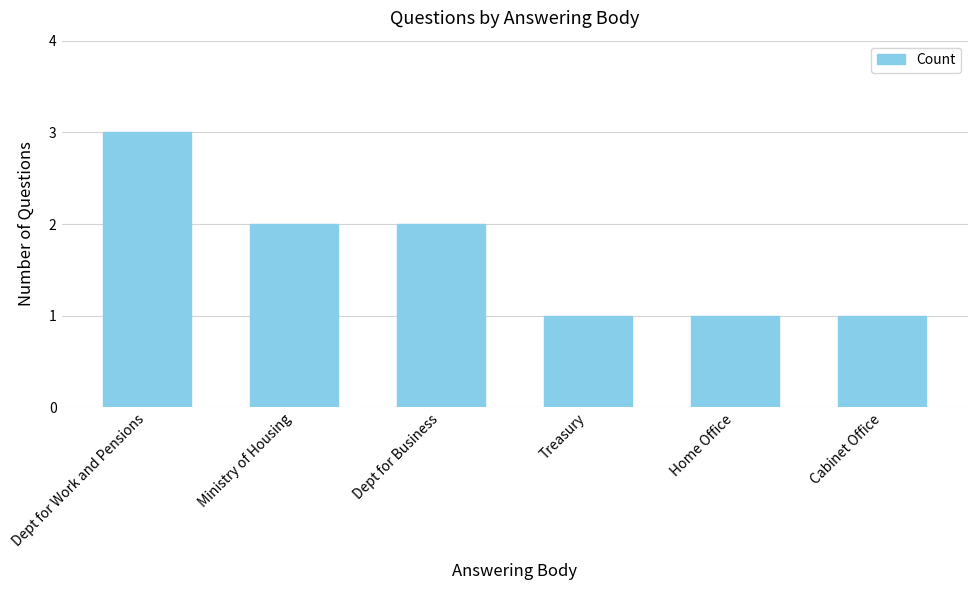

What is the greatest value displayed?

3